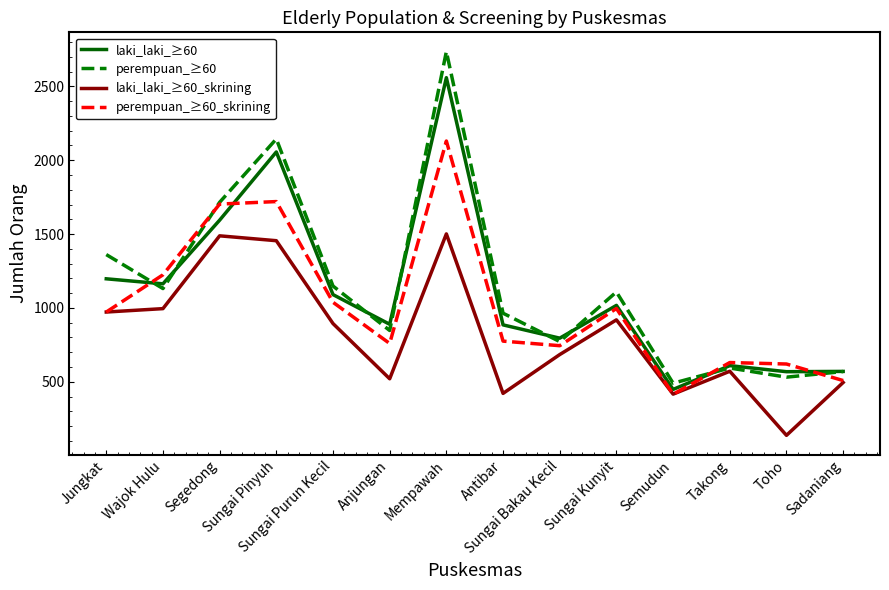

Which series has the largest range (max minus min)?

perempuan_≥60